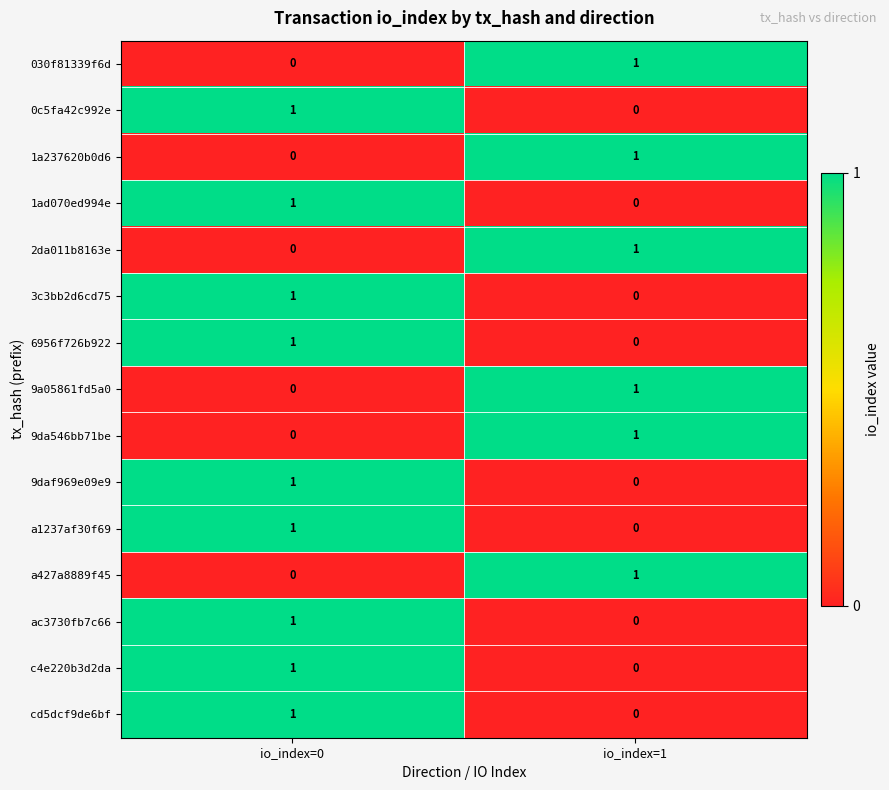

Reading right to left, transcribe all the data shown in this chart.

030f81339f6d: io_index=1=1	io_index=0=0
0c5fa42c992e: io_index=1=0	io_index=0=1
1a237620b0d6: io_index=1=1	io_index=0=0
1ad070ed994e: io_index=1=0	io_index=0=1
2da011b8163e: io_index=1=1	io_index=0=0
3c3bb2d6cd75: io_index=1=0	io_index=0=1
6956f726b922: io_index=1=0	io_index=0=1
9a05861fd5a0: io_index=1=1	io_index=0=0
9da546bb71be: io_index=1=1	io_index=0=0
9daf969e09e9: io_index=1=0	io_index=0=1
a1237af30f69: io_index=1=0	io_index=0=1
a427a8889f45: io_index=1=1	io_index=0=0
ac3730fb7c66: io_index=1=0	io_index=0=1
c4e220b3d2da: io_index=1=0	io_index=0=1
cd5dcf9de6bf: io_index=1=0	io_index=0=1